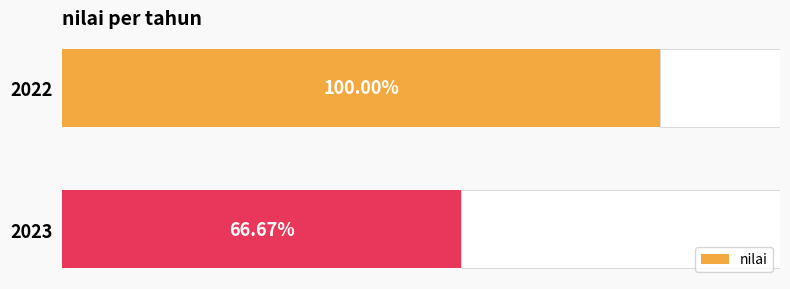

Is it true that the value at 2022 is 153.6?

False